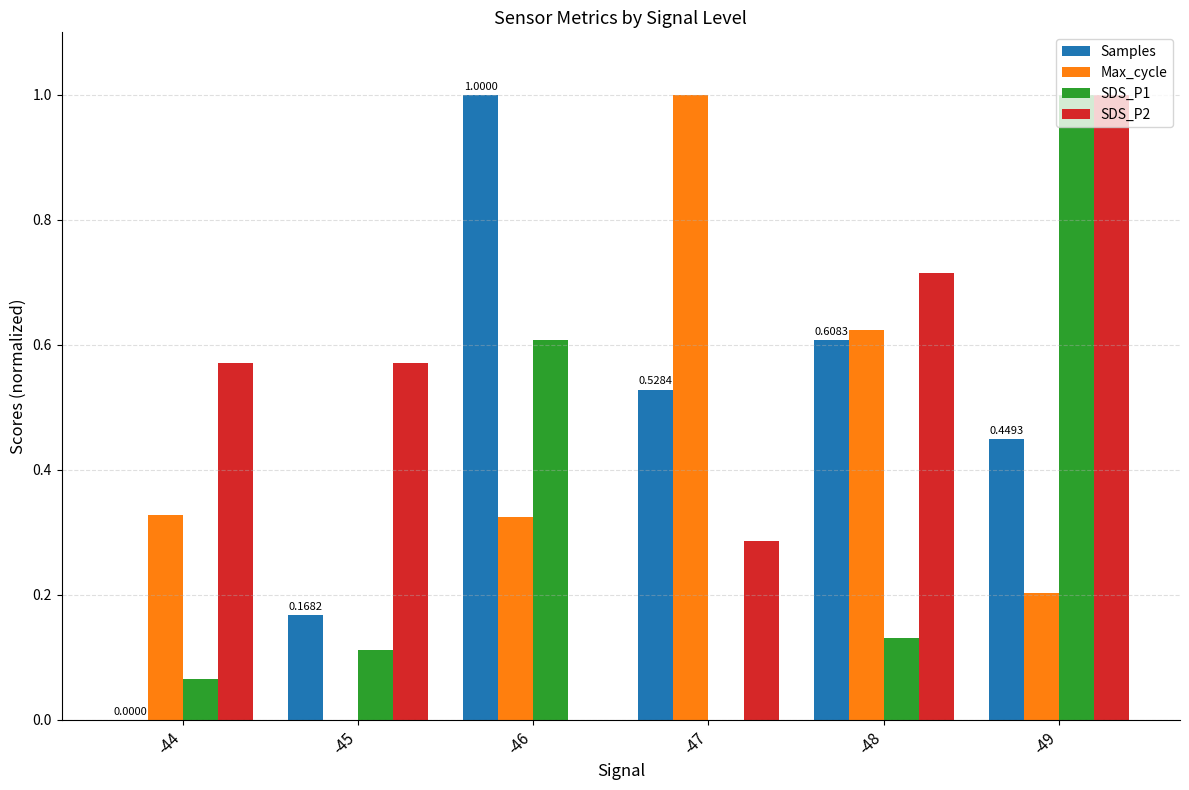

Is it true that Samples equals 0.3 at -45?

False